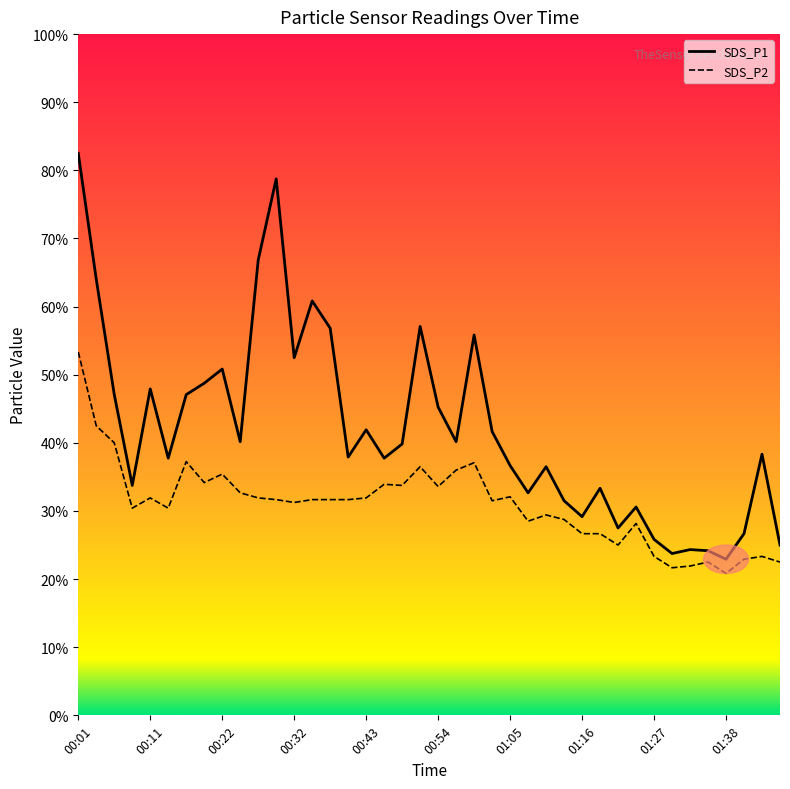

What is the label of the 5th point from the right?

01:35